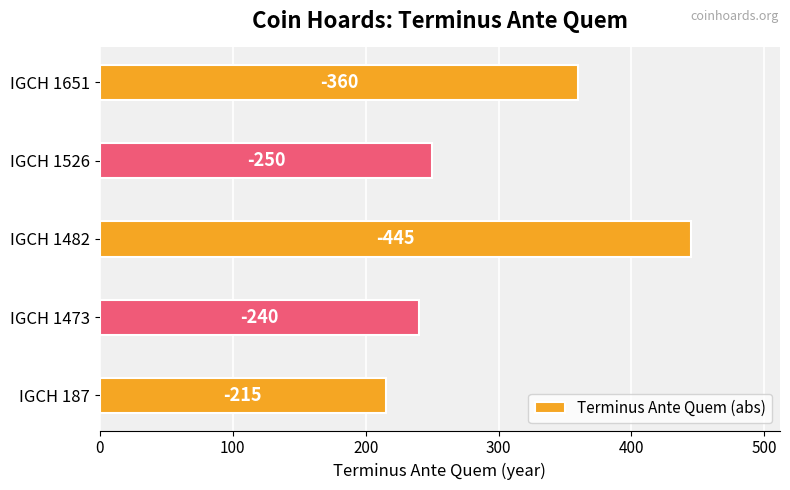

What is the minimum value shown in the chart?

215